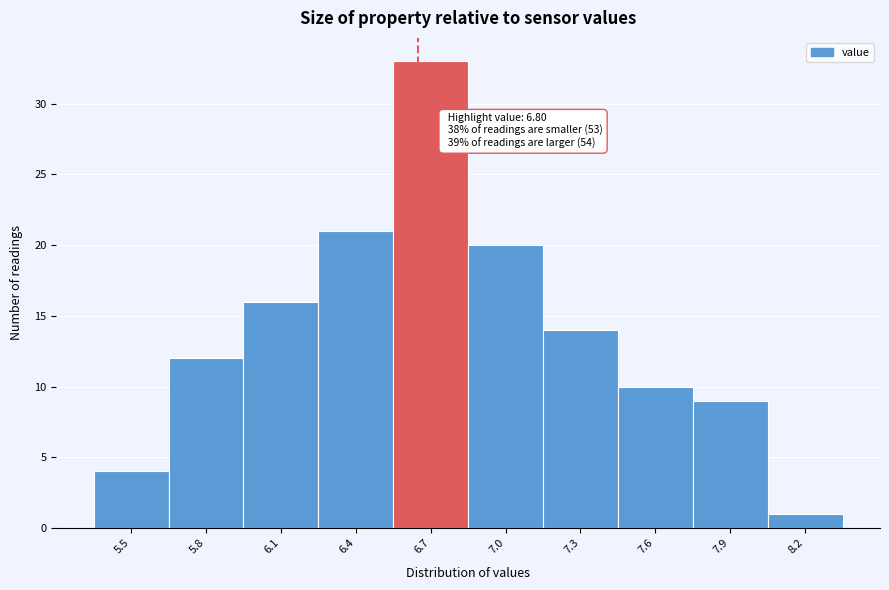

Reading left to right, what are all the values shown in this chart?

4	12	16	21	33	20	14	10	9	1